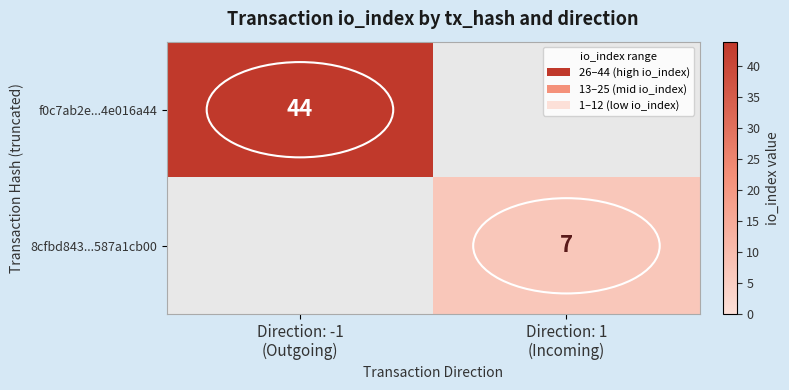

Which series has the largest total across all categories?

f0c7ab2e...4e016a44